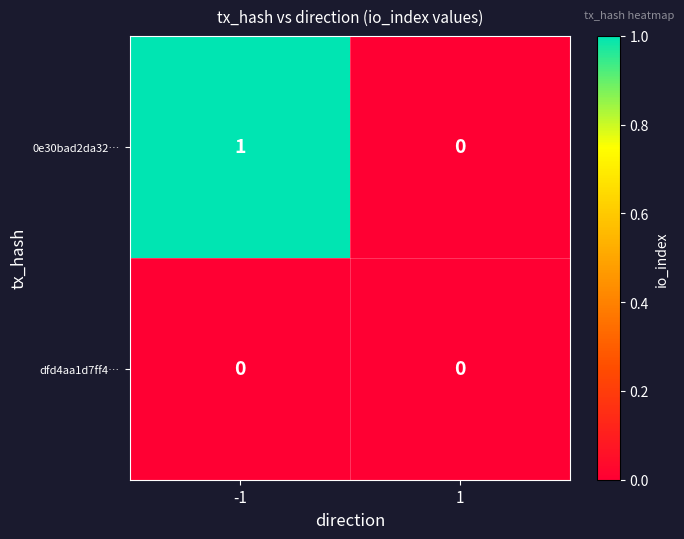

Which series has the largest total across all categories?

0e30bad2da32…